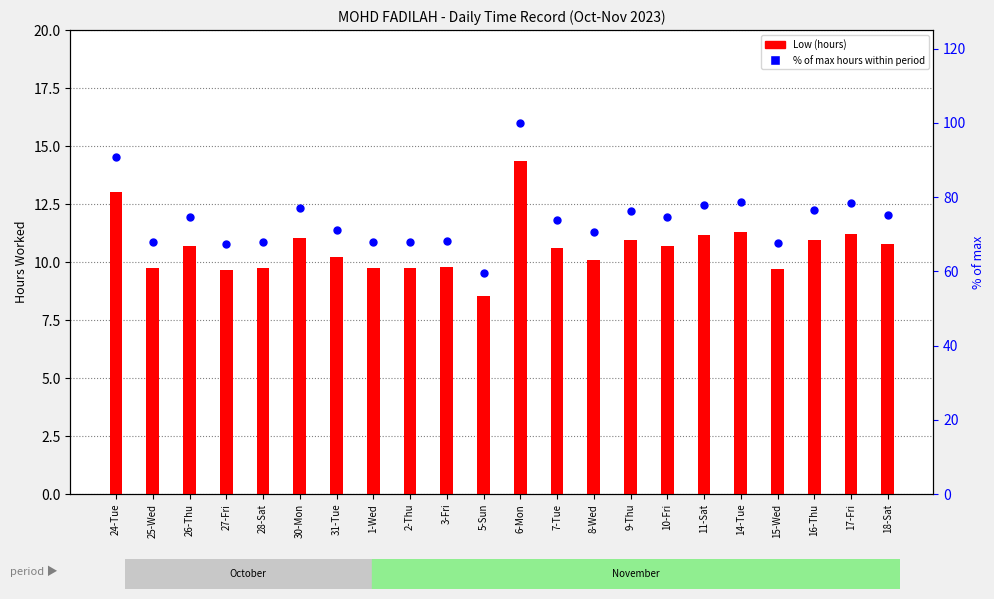

At how many categories does at least one series exceed 87?

2